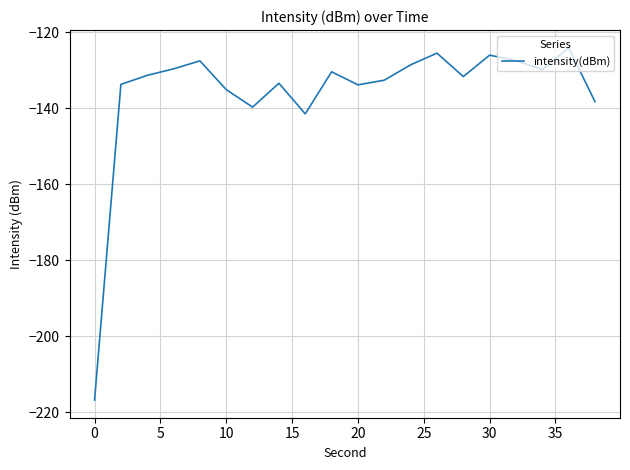

What is the difference between the second highest and minimum values?

91.2